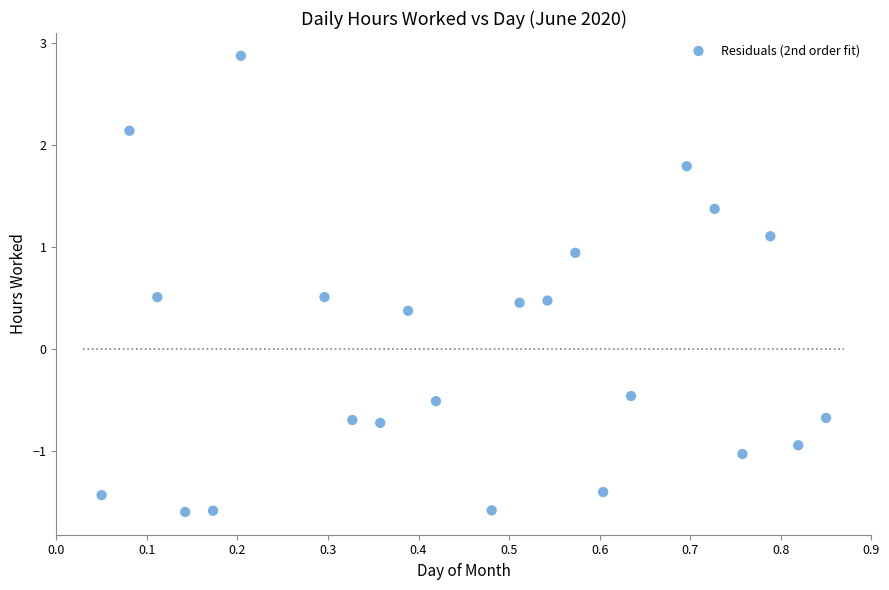

What Y value in the scatter plot is closest to 0?

0.4